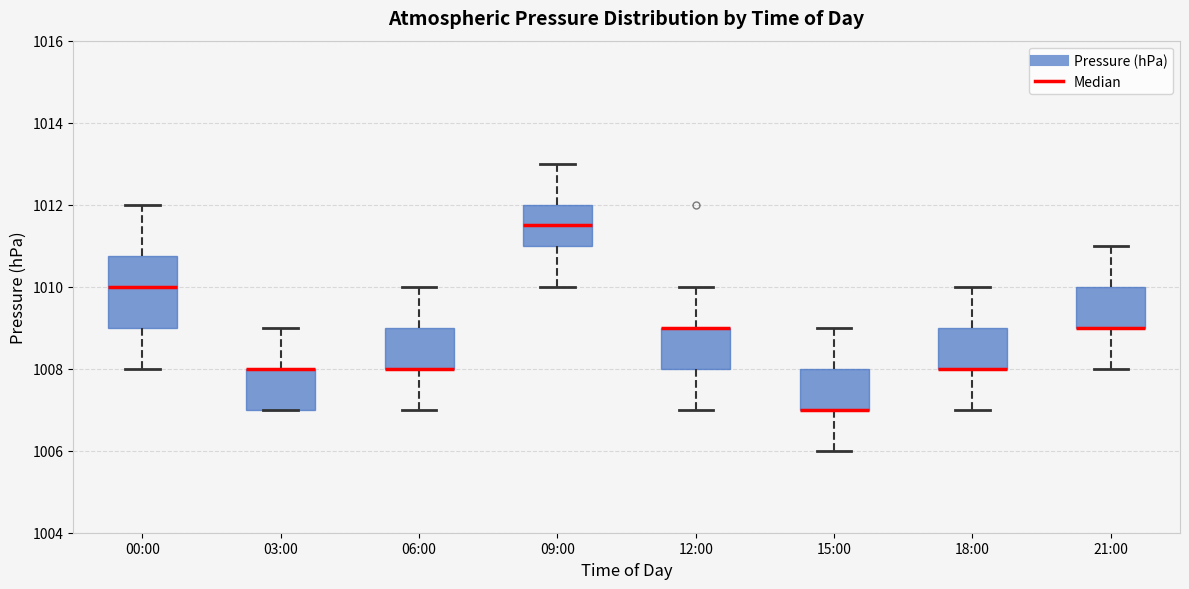

Reading left to right, transcribe this box plot: for each box, give where its median line is, the range the box spans, and where its two whiskers end, as read against the y-axis. The values are not printed on the chart, so give them approximately, as read against the axis.

00:00: median 1010.0, box 1009.0 to 1010.8, whiskers 1008.0 to 1012.0
03:00: median 1008.0 (drawn on the box's upper edge), box 1007.0 to 1008.0, whiskers 1007.0 to 1009.0
06:00: median 1008.0 (drawn on the box's lower edge), box 1008.0 to 1009.0, whiskers 1007.0 to 1010.0
09:00: median 1011.6, box 1011.0 to 1012.0, whiskers 1010.0 to 1013.0
12:00: median 1009.0 (drawn on the box's upper edge), box 1008.0 to 1009.0, whiskers 1007.0 to 1010.0
15:00: median 1007.0 (drawn on the box's lower edge), box 1007.0 to 1008.0, whiskers 1006.0 to 1009.0
18:00: median 1008.0 (drawn on the box's lower edge), box 1008.0 to 1009.0, whiskers 1007.0 to 1010.0
21:00: median 1009.0 (drawn on the box's lower edge), box 1009.0 to 1010.0, whiskers 1008.0 to 1011.0